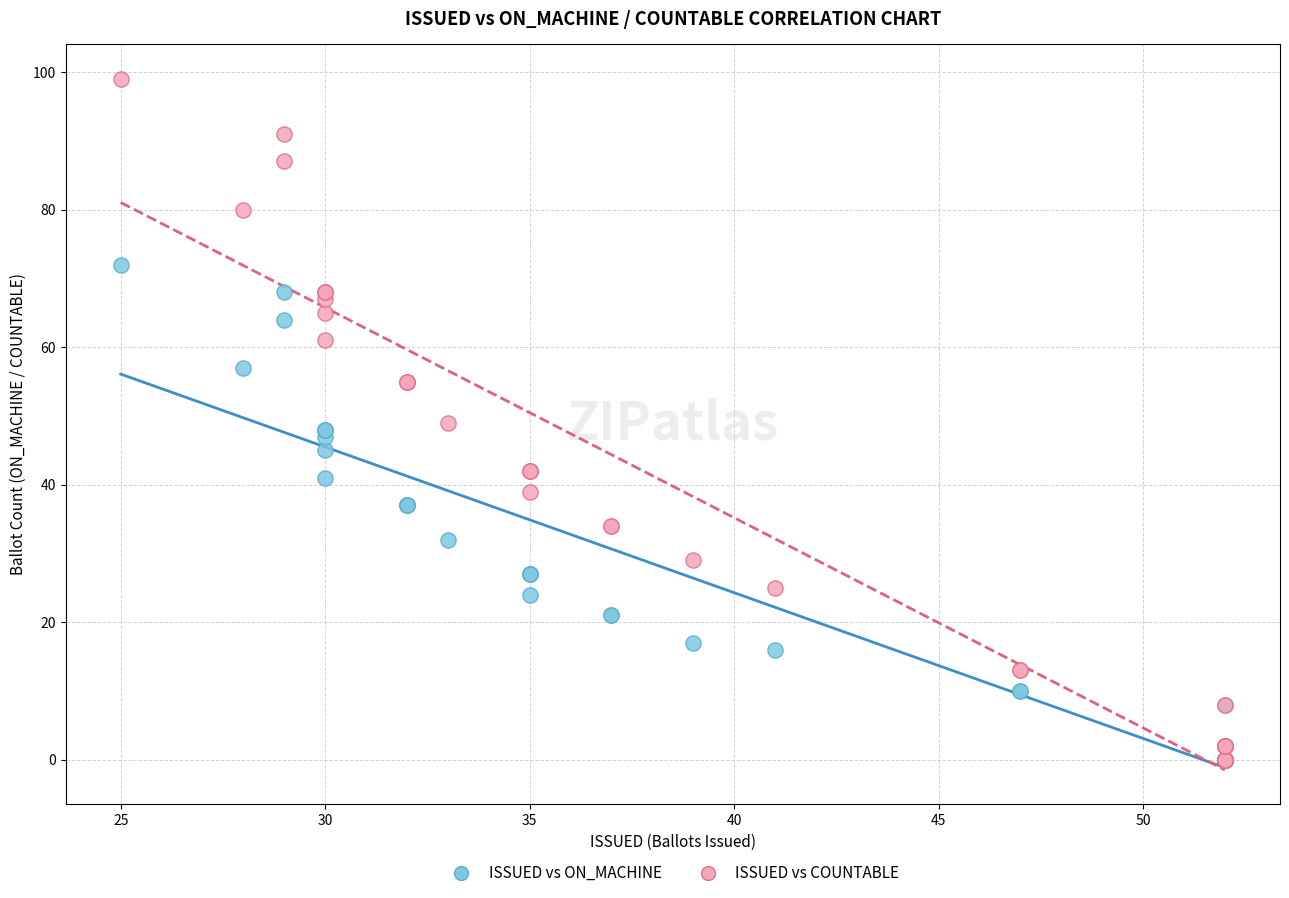

What are all the series names shown in the legend?

ISSUED vs ON_MACHINE, ISSUED vs COUNTABLE